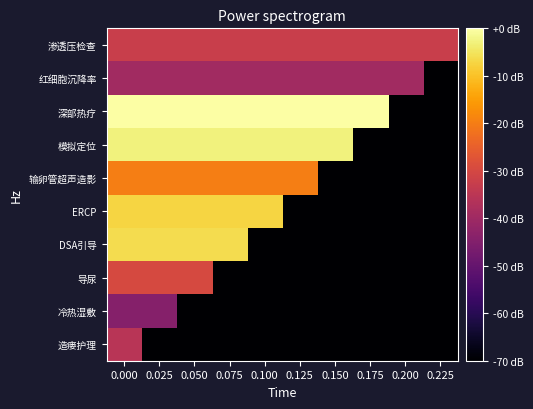

Reading left to right, extract all data points from this chart.

造瘘护理: 0.000=-35.3	0.025=-257.6	0.050=-257.6	0.075=-257.6	0.100=-257.6	0.125=-257.6	0.150=-257.6	0.175=-257.6	0.200=-257.6	0.225=-257.6
冷热湿敷: 0.000=-44.5	0.025=-44.5	0.050=-257.6	0.075=-257.6	0.100=-257.6	0.125=-257.6	0.150=-257.6	0.175=-257.6	0.200=-257.6	0.225=-257.6
导尿: 0.000=-29.6	0.025=-29.6	0.050=-29.6	0.075=-257.6	0.100=-257.6	0.125=-257.6	0.150=-257.6	0.175=-257.6	0.200=-257.6	0.225=-257.6
DSA引导: 0.000=-6.0	0.025=-6.0	0.050=-6.0	0.075=-6.0	0.100=-257.6	0.125=-257.6	0.150=-257.6	0.175=-257.6	0.200=-257.6	0.225=-257.6
ERCP: 0.000=-7.3	0.025=-7.3	0.050=-7.3	0.075=-7.3	0.100=-7.3	0.125=-257.6	0.150=-257.6	0.175=-257.6	0.200=-257.6	0.225=-257.6
输卵管超声造影: 0.000=-20.0	0.025=-20.0	0.050=-20.0	0.075=-20.0	0.100=-20.0	0.125=-20.0	0.150=-257.6	0.175=-257.6	0.200=-257.6	0.225=-257.6
模拟定位: 0.000=-2.9	0.025=-2.9	0.050=-2.9	0.075=-2.9	0.100=-2.9	0.125=-2.9	0.150=-2.9	0.175=-257.6	0.200=-257.6	0.225=-257.6
深部热疗: 0.000=0.0	0.025=0.0	0.050=0.0	0.075=0.0	0.100=0.0	0.125=0.0	0.150=0.0	0.175=0.0	0.200=-257.6	0.225=-257.6
红细胞沉降率: 0.000=-39.5	0.025=-39.5	0.050=-39.5	0.075=-39.5	0.100=-39.5	0.125=-39.5	0.150=-39.5	0.175=-39.5	0.200=-39.5	0.225=-257.6
渗透压检查: 0.000=-32.5	0.025=-32.5	0.050=-32.5	0.075=-32.5	0.100=-32.5	0.125=-32.5	0.150=-32.5	0.175=-32.5	0.200=-32.5	0.225=-32.5